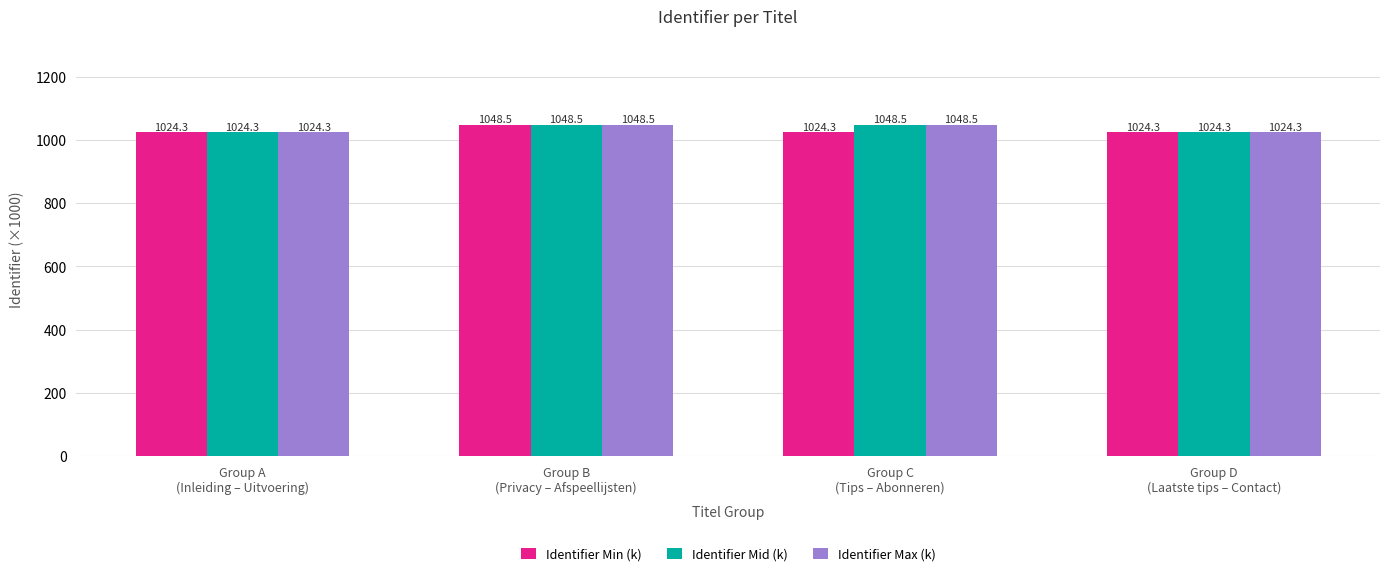

What is the highest value of the Identifier Min (k) series?

1048.5